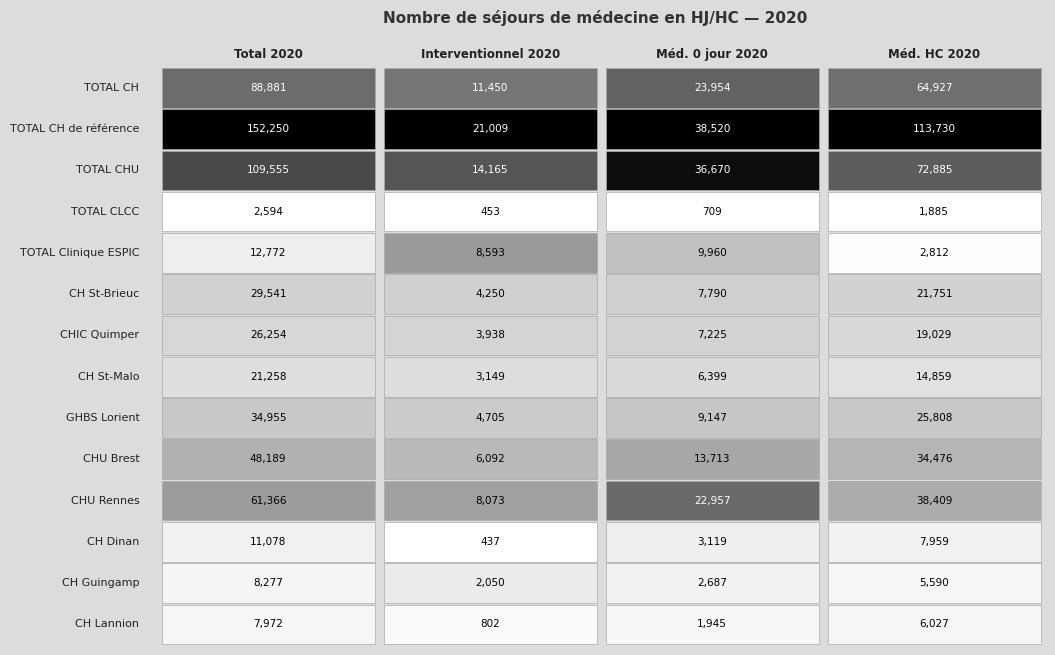

Rank the series at TOTAL CHU from highest to lowest value.

TOTAL CH de référence, TOTAL CHU, TOTAL CH, CHU Rennes, CHU Brest, TOTAL Clinique ESPIC, GHBS Lorient, CH St-Brieuc, CHIC Quimper, CH St-Malo, CH Dinan, CH Guingamp, CH Lannion, TOTAL CLCC